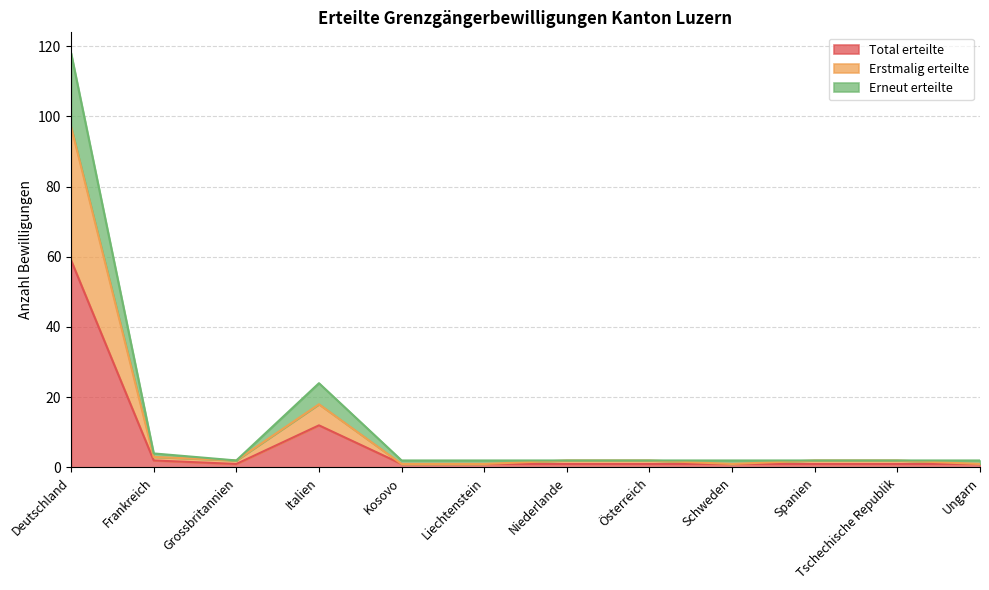

Where is the first local minimum for Erneut erteilte?

Grossbritannien